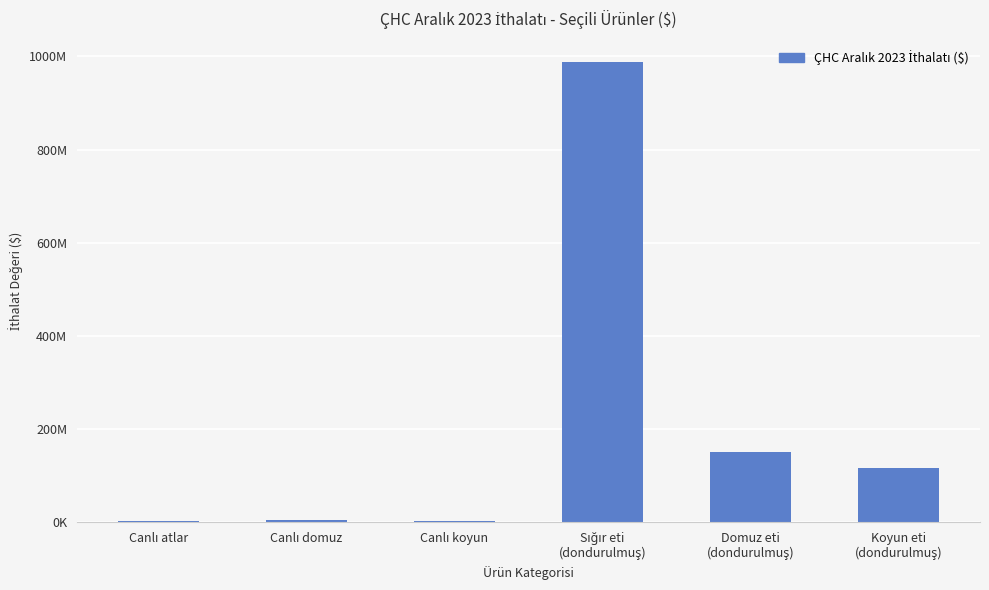

Are the bars horizontal?

No